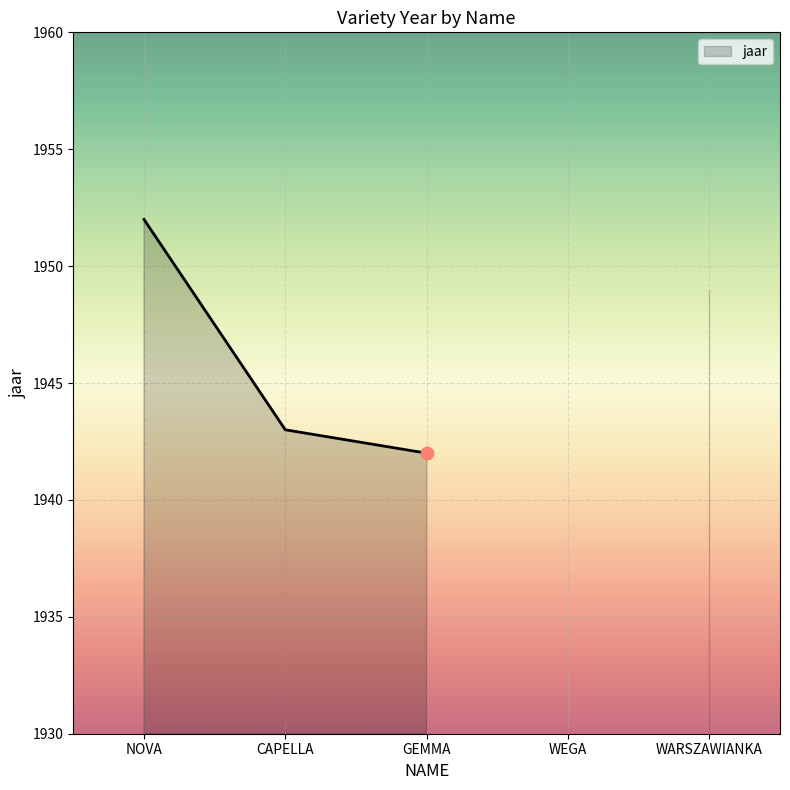

Approximately how many times larger is the value at GEMMA compared to CAPELLA?

1.0